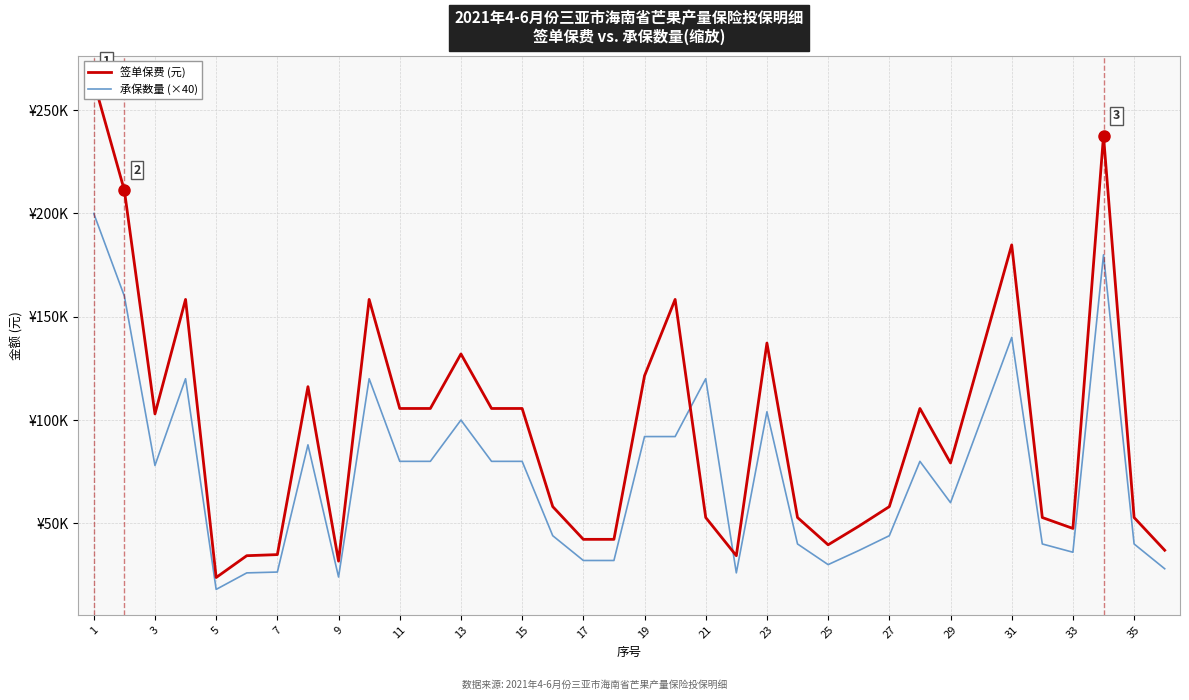

Is this an area chart (filled region under the line)?

No